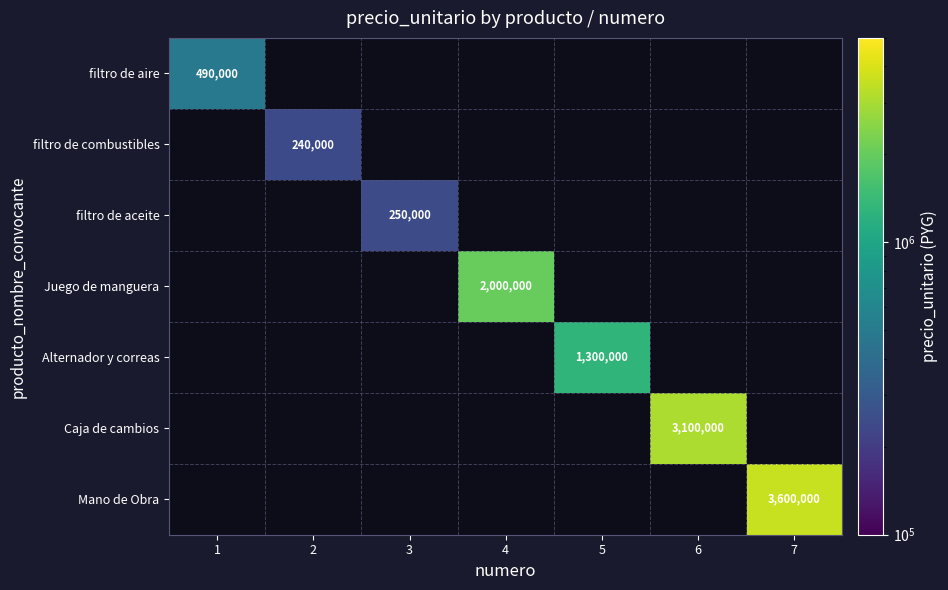

At which category does the chart reach its peak across all series?

7